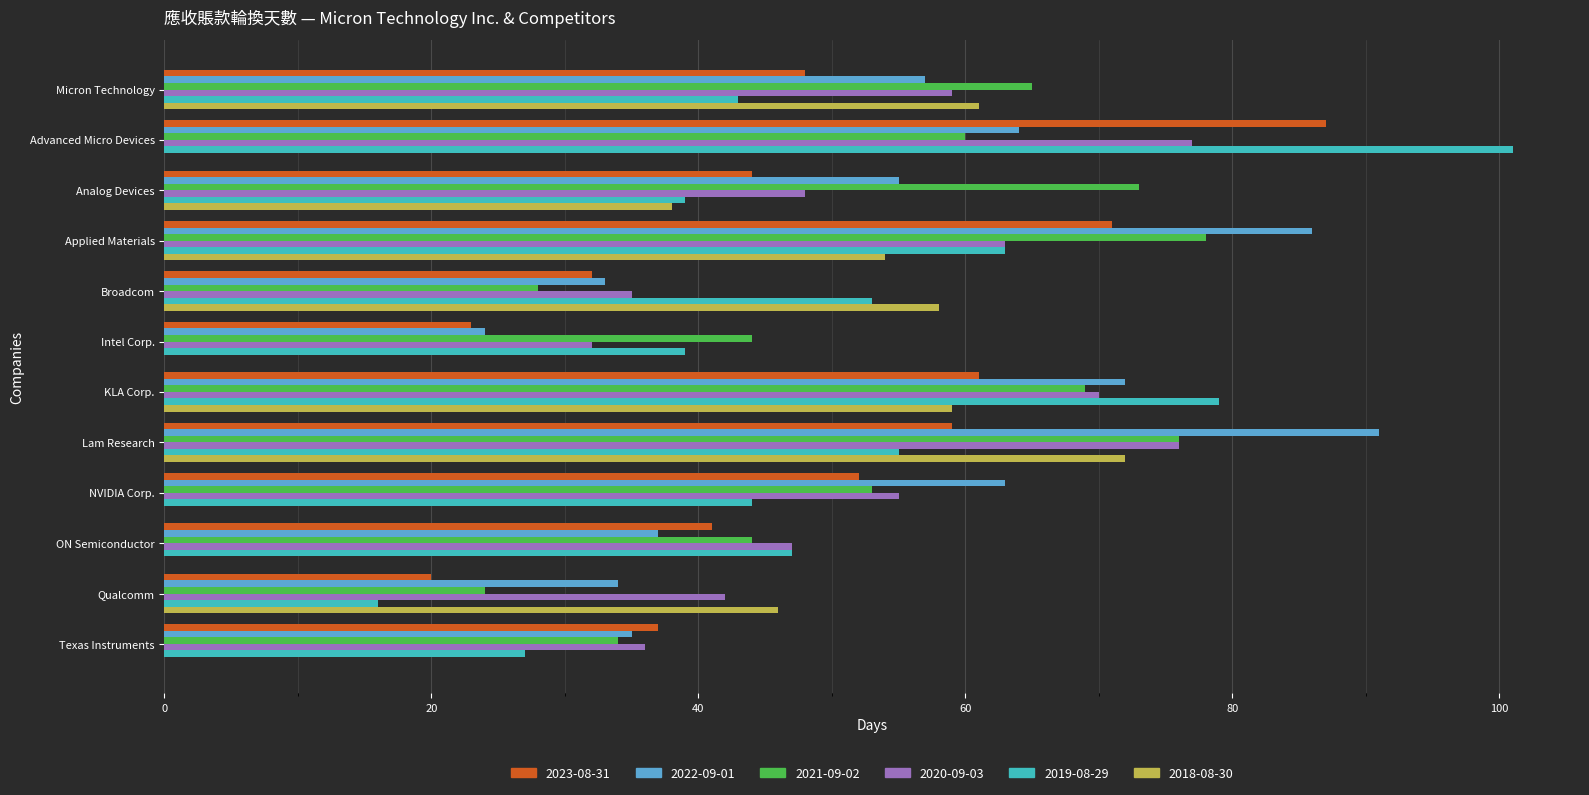

The 2023-08-31 series shows 33 at Lam Research. True or false?

False